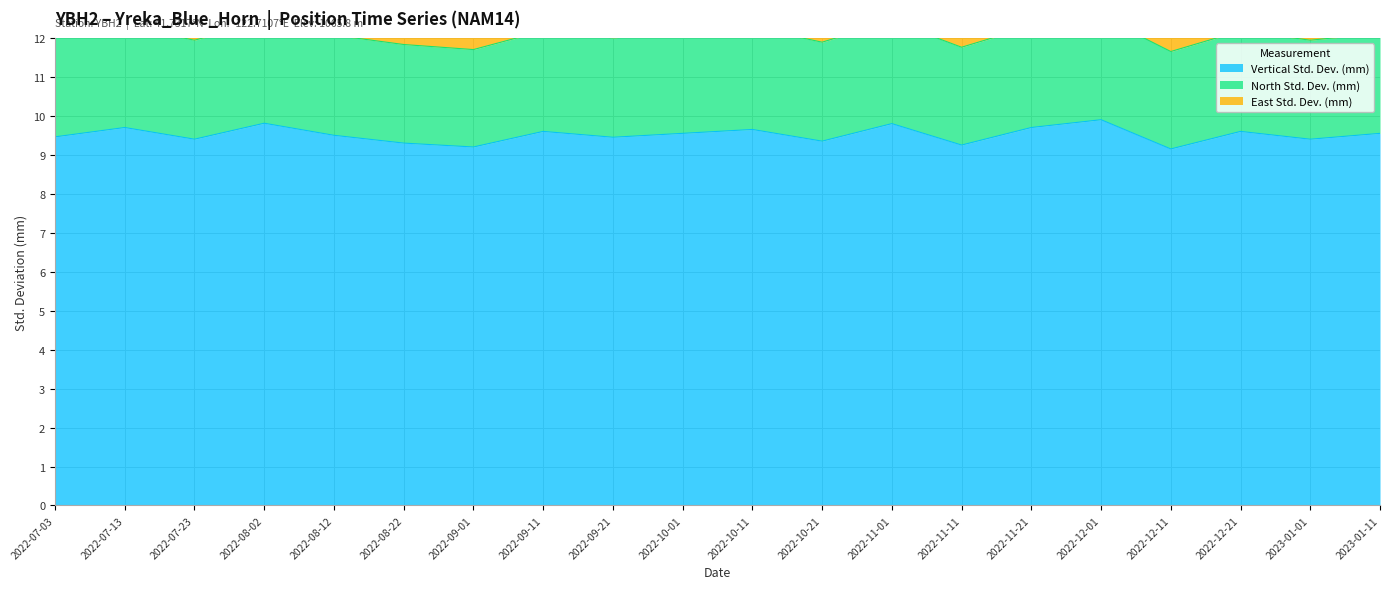

What position from the right is 2022-11-01?

8